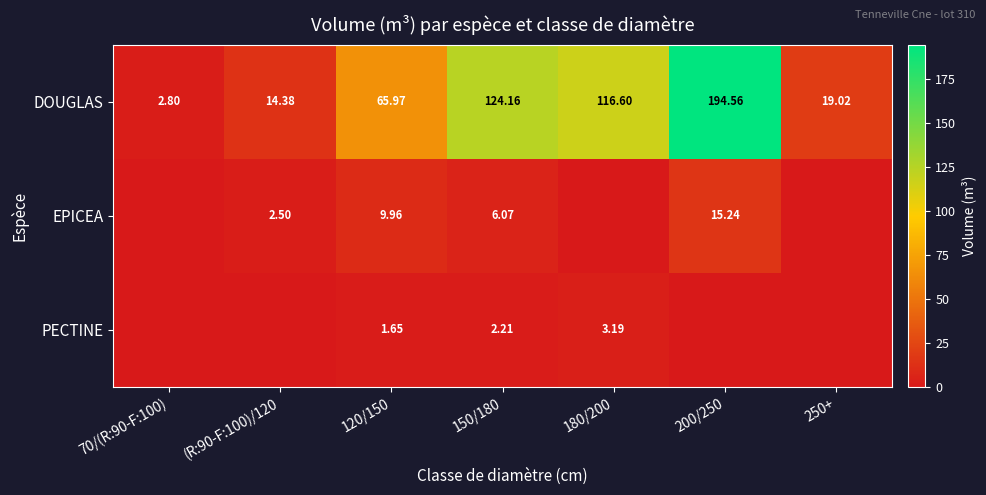

How many data points in DOUGLAS are above 65?

4